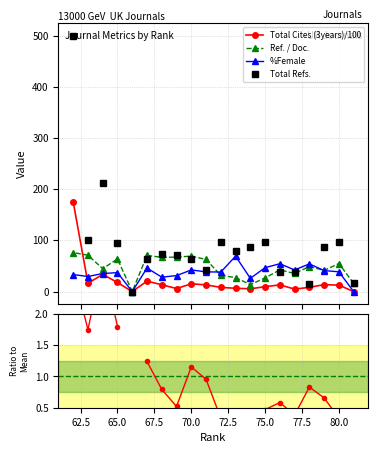

What is the value of the Ref. / Doc. point at the 1st from the left?

76.2